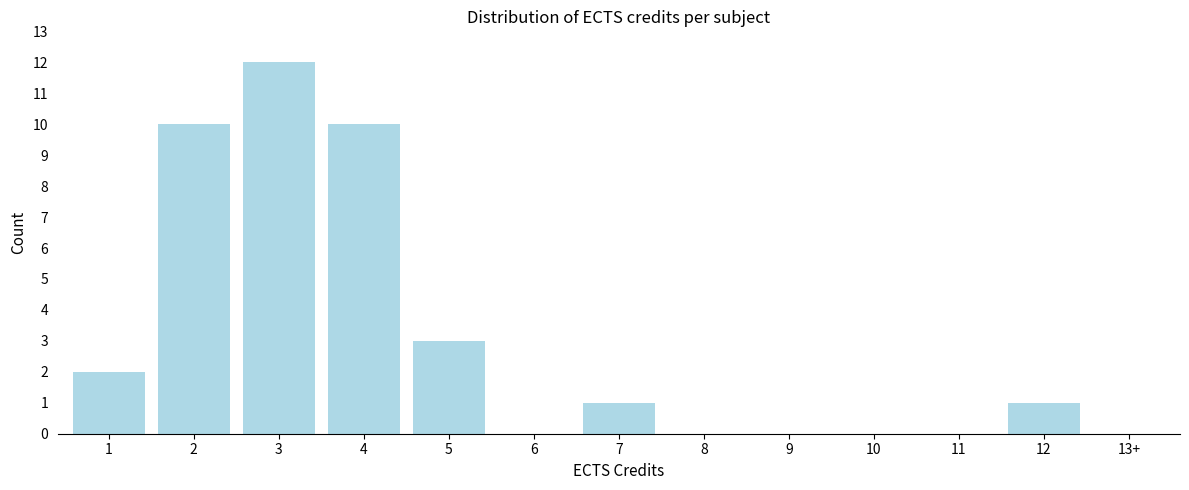

Reading left to right, list all the values displayed in this chart.

1=2	2=10	3=12	4=10	5=3	6=0	7=1	8=0	9=0	10=0	11=0	12=1	13+=0